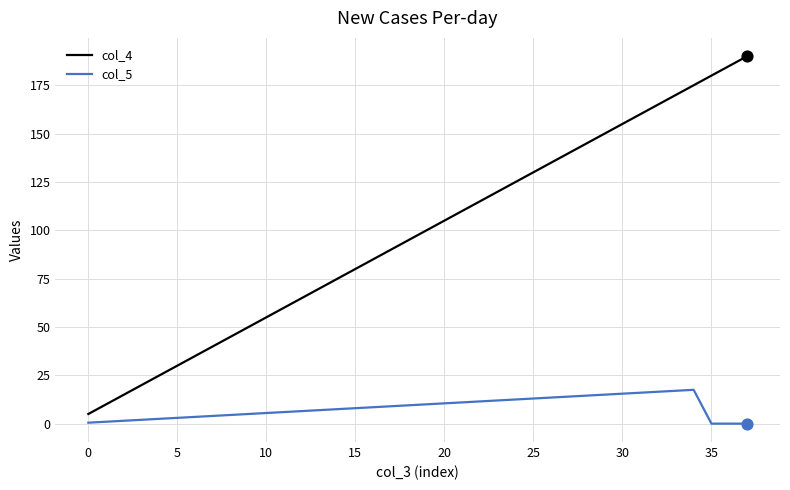

Which series has the largest range (max minus min)?

col_4